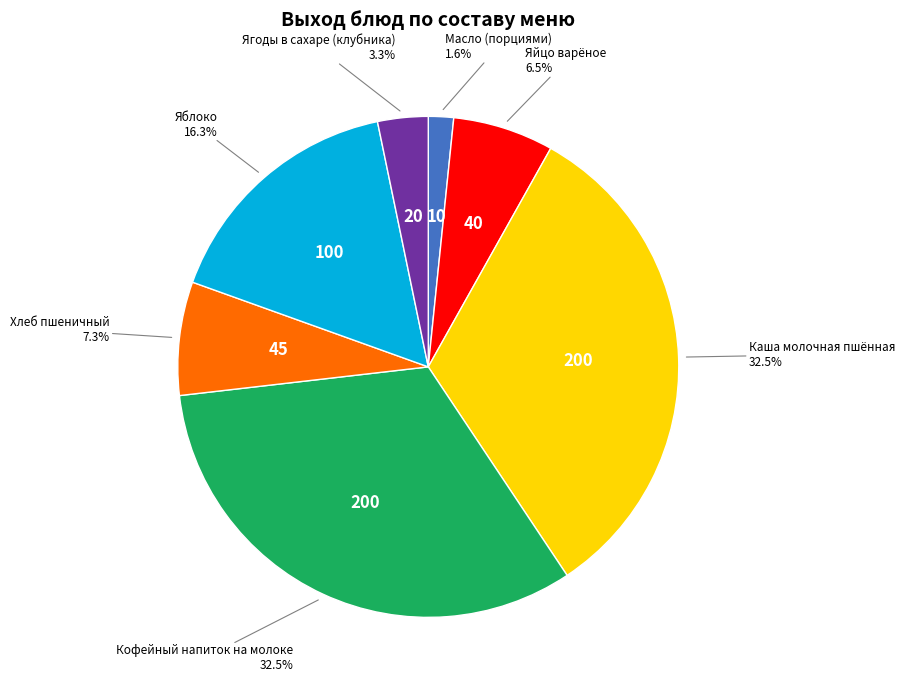

To the nearest percent, what is the difference between the largest and smallest slice percentages?

31%